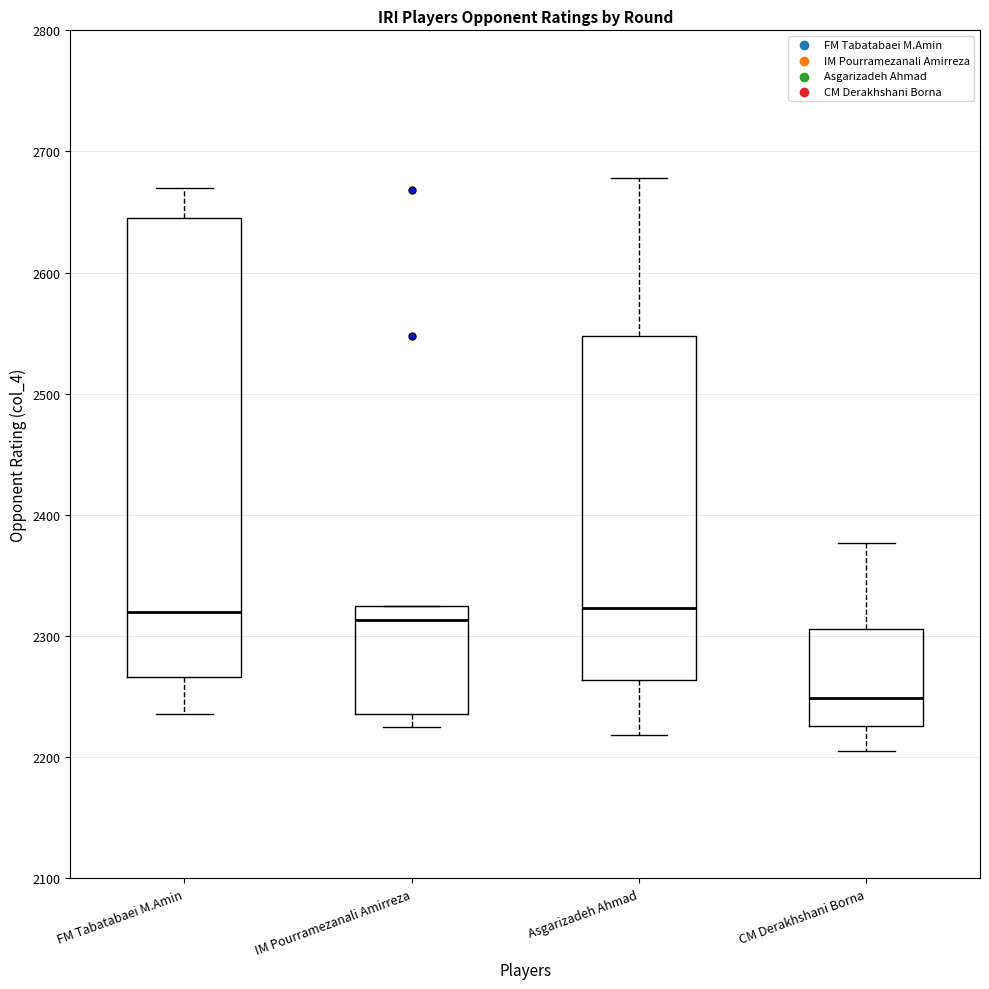

Which box is the tallest, from its lower edge to its upper edge?

FM Tabatabaei M.Amin